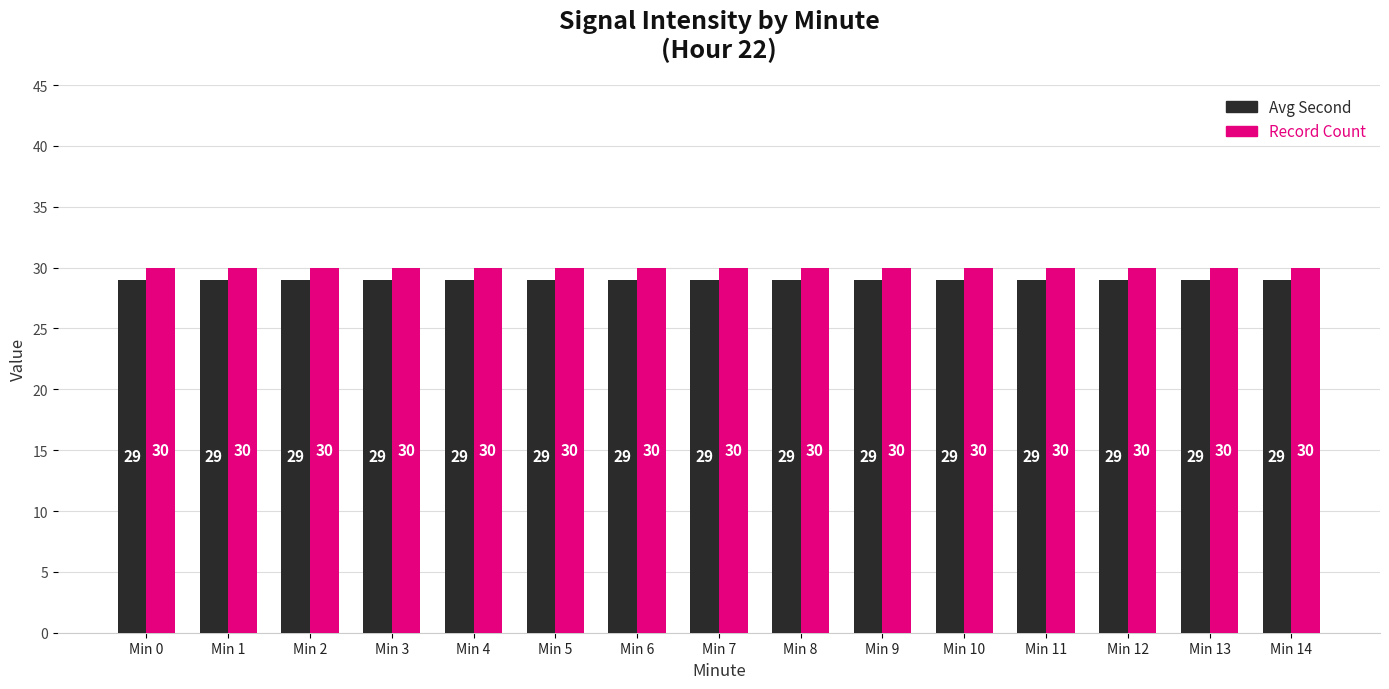

At how many categories does at least one series exceed 29?

15